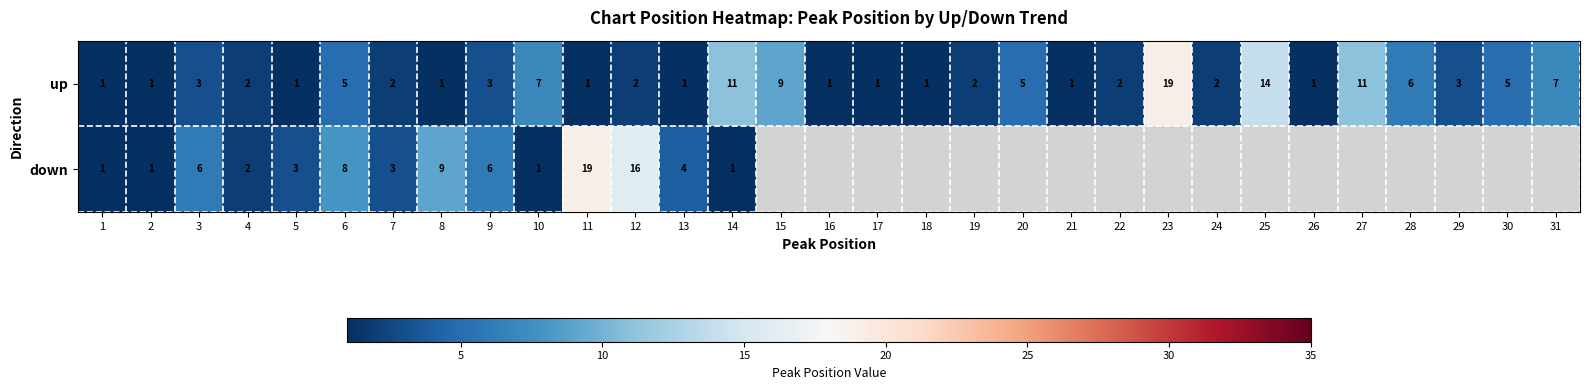

Where does the up series first go above 2?

3